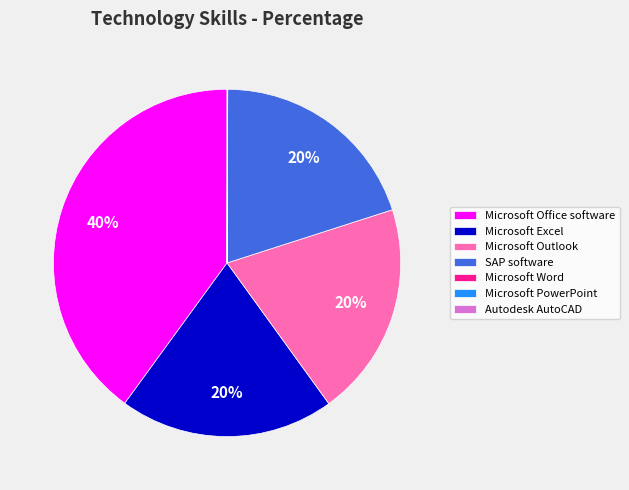

What percentage is the SAP software slice, to the nearest percent?

20%